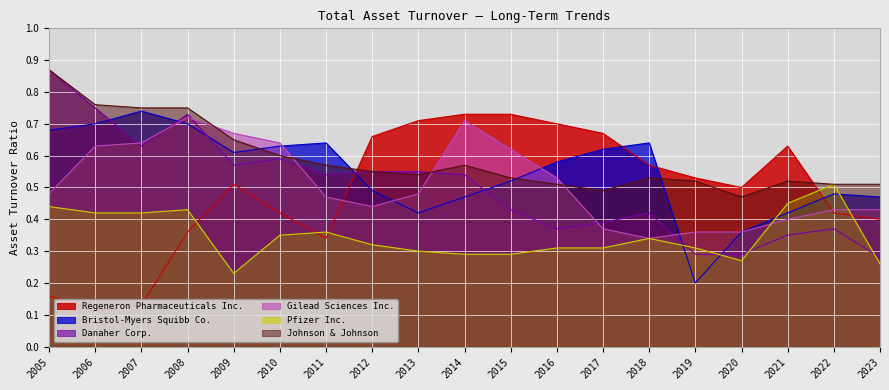

How many intersections are there between Johnson & Johnson and Bristol-Myers Squibb Co.?

4